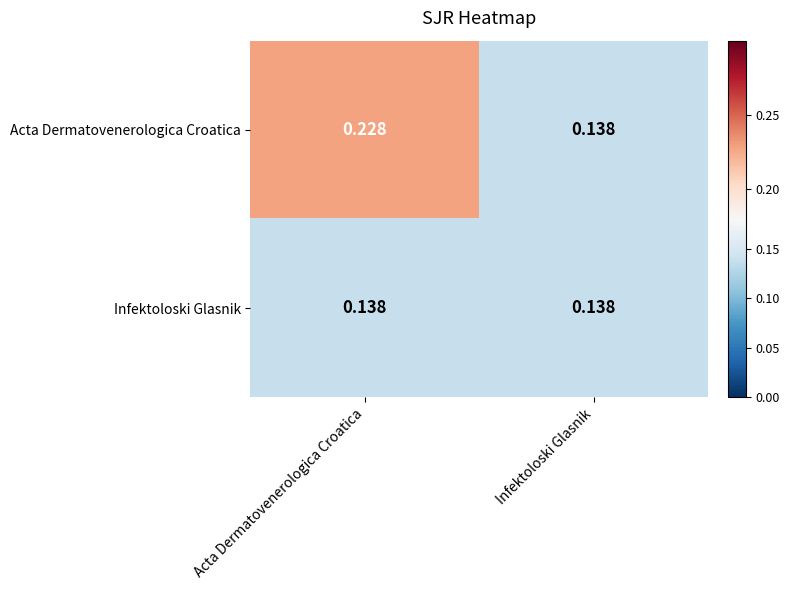

Which series has the largest total across all categories?

Acta Dermatovenerologica Croatica